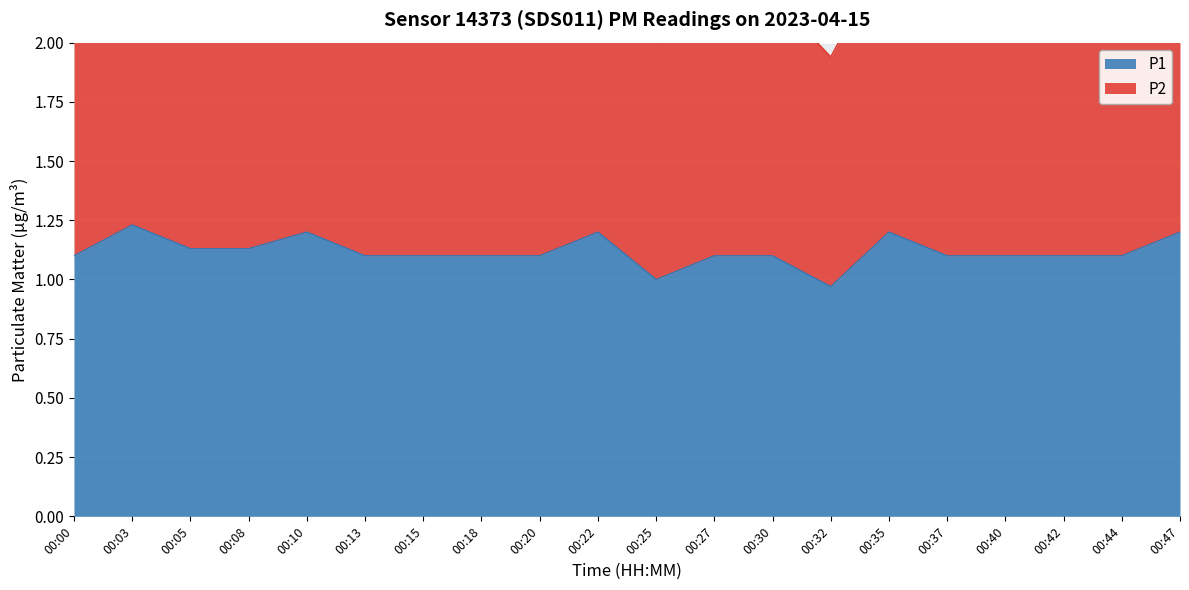

What is the value of the P1 point at the 16th from the left?

1.1